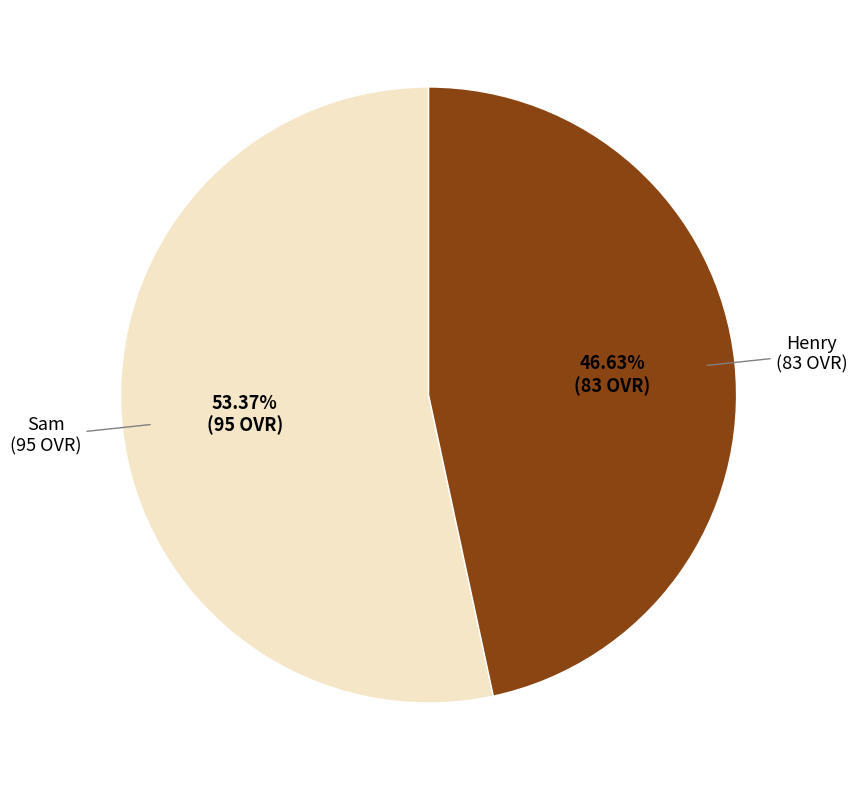

Is there a majority slice in this chart?

Yes